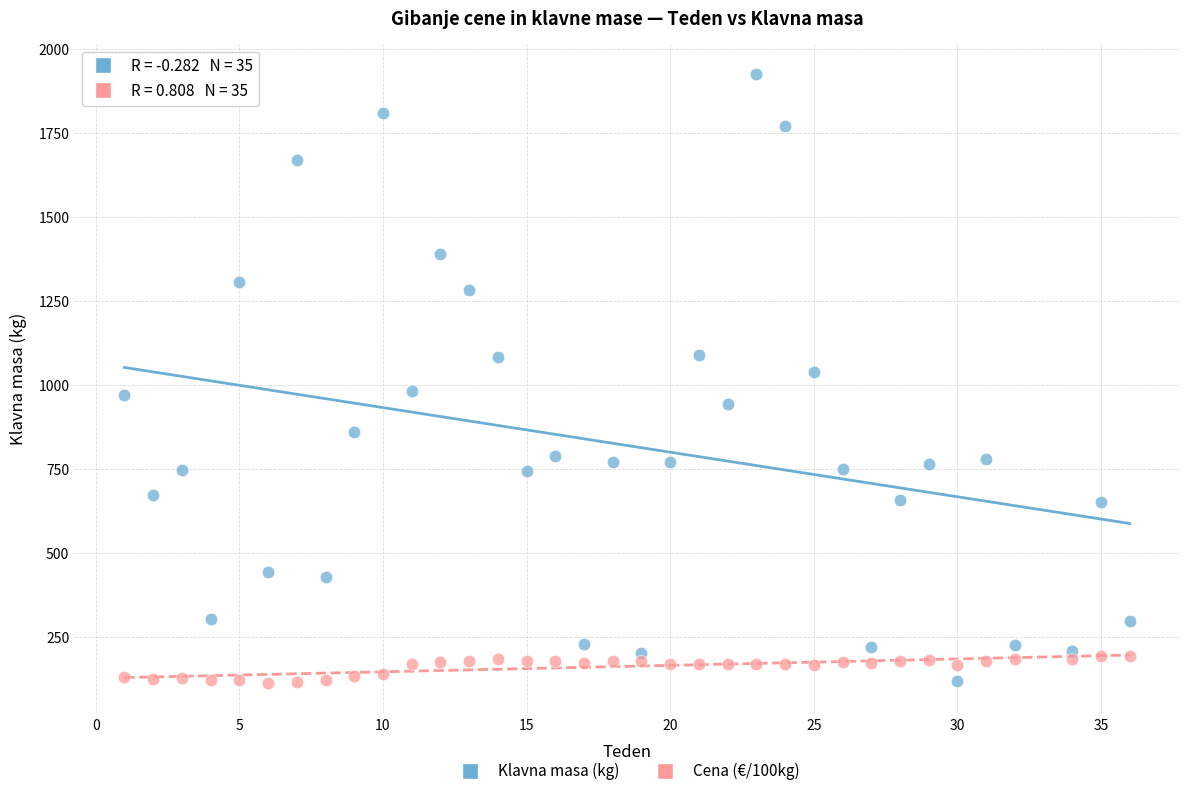

Which series has the widest spread of Y values?

Klavna masa (kg)